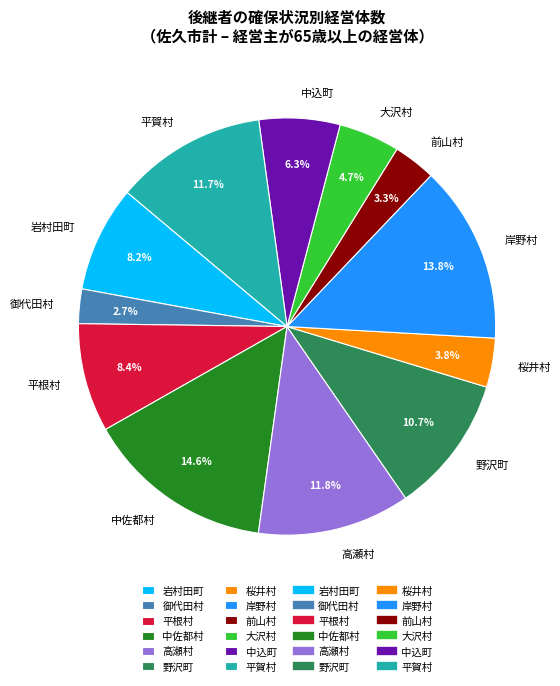

What percentage is the 平賀村 slice, to the nearest percent?

12%